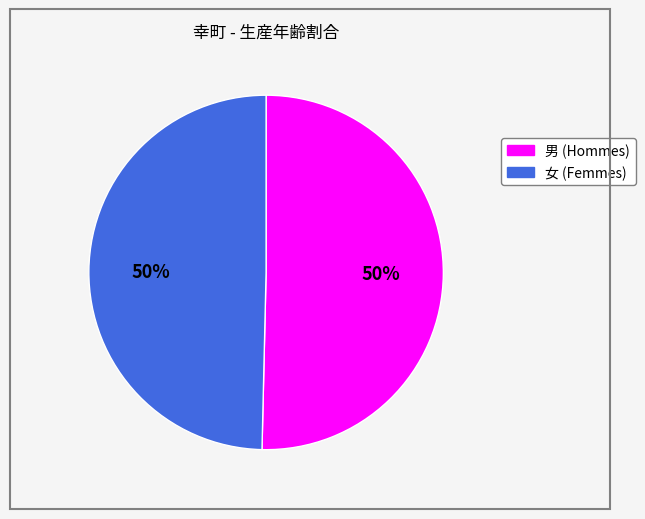

To the nearest percent, what is the average slice percentage?

50%